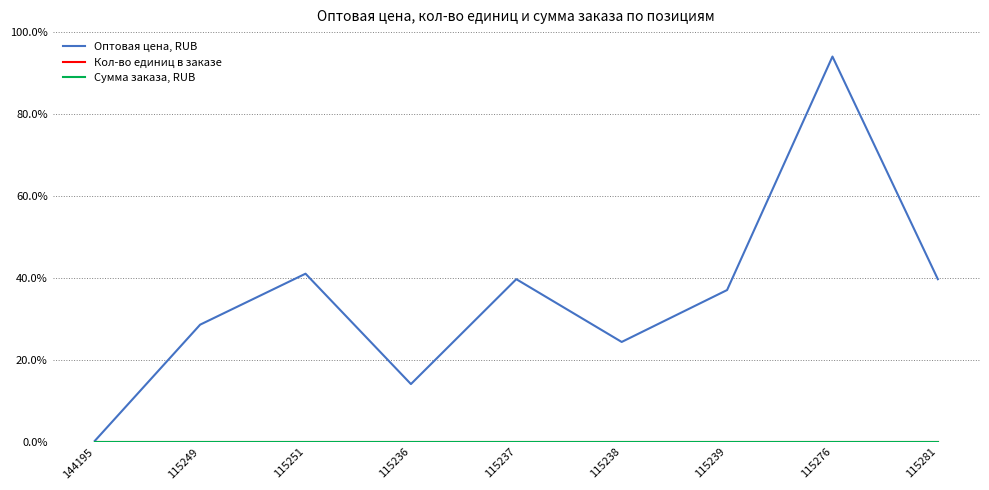

What is the difference between the maximum and minimum values in the Оптовая цена, RUB series?

18764